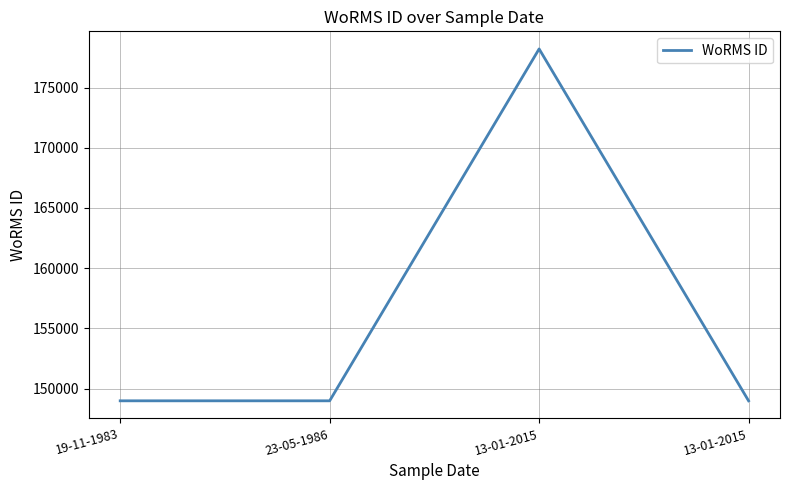

What is the ratio of the value at 13-01-2015 to the value at 19-11-1983?

1.0